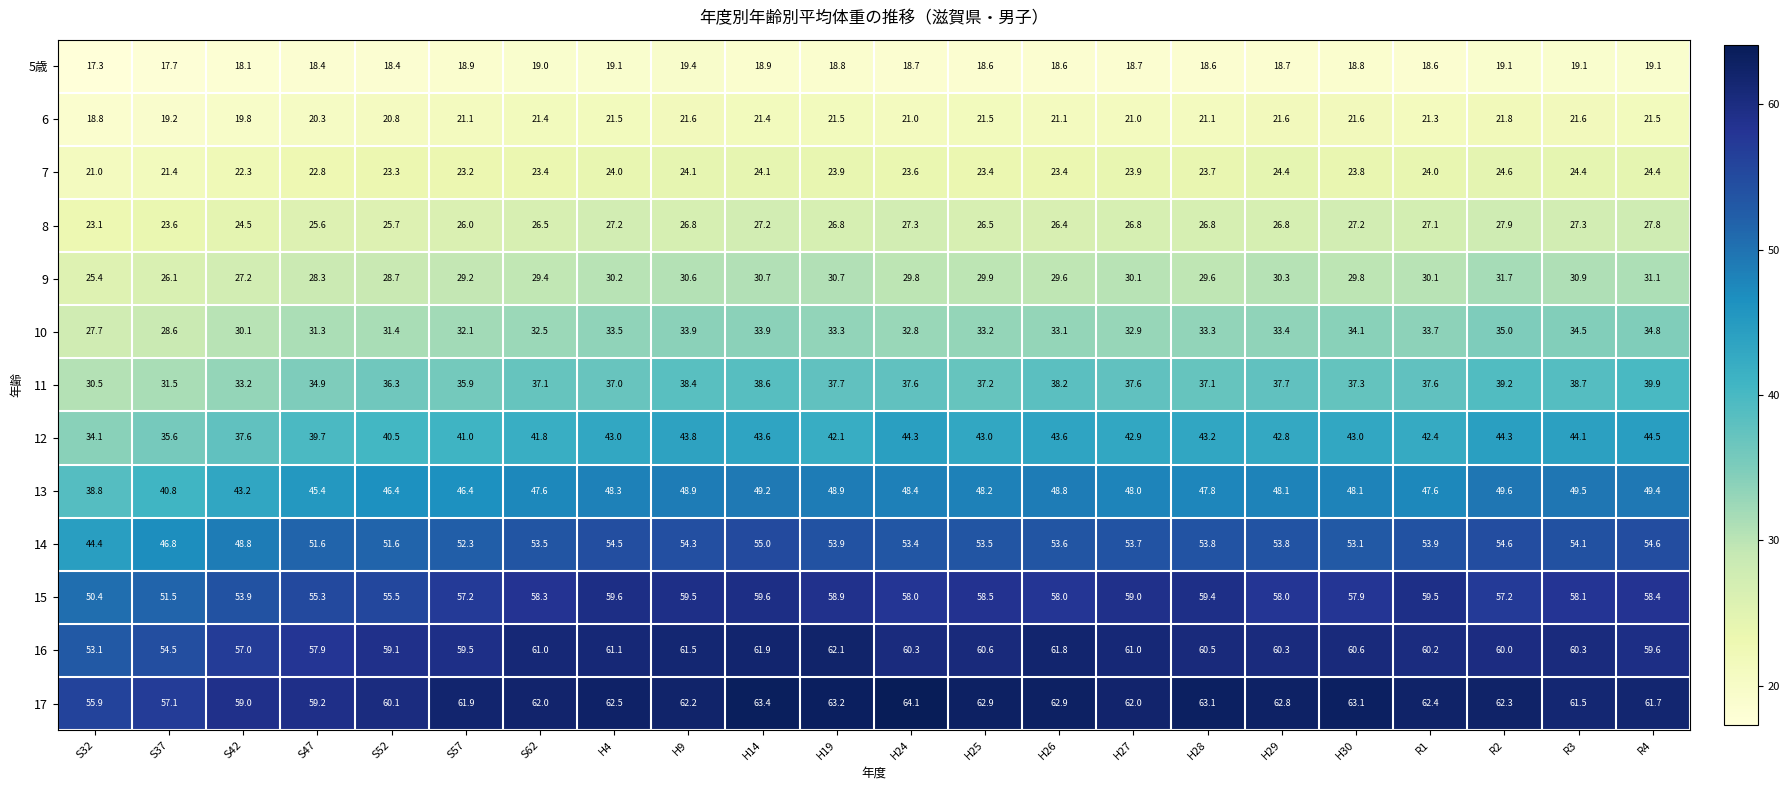

Which category has the lowest value in the 11 series?

S32